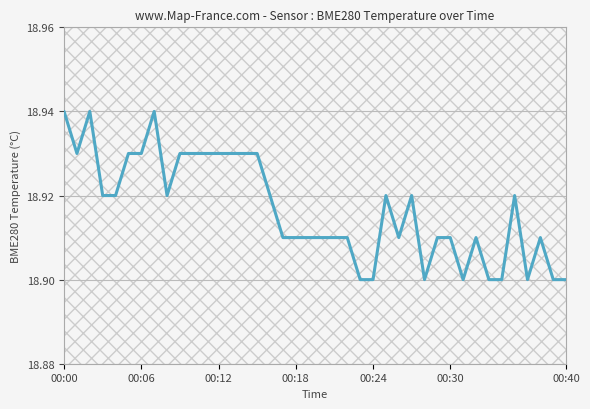

What is the label of the 18th point from the left?

17